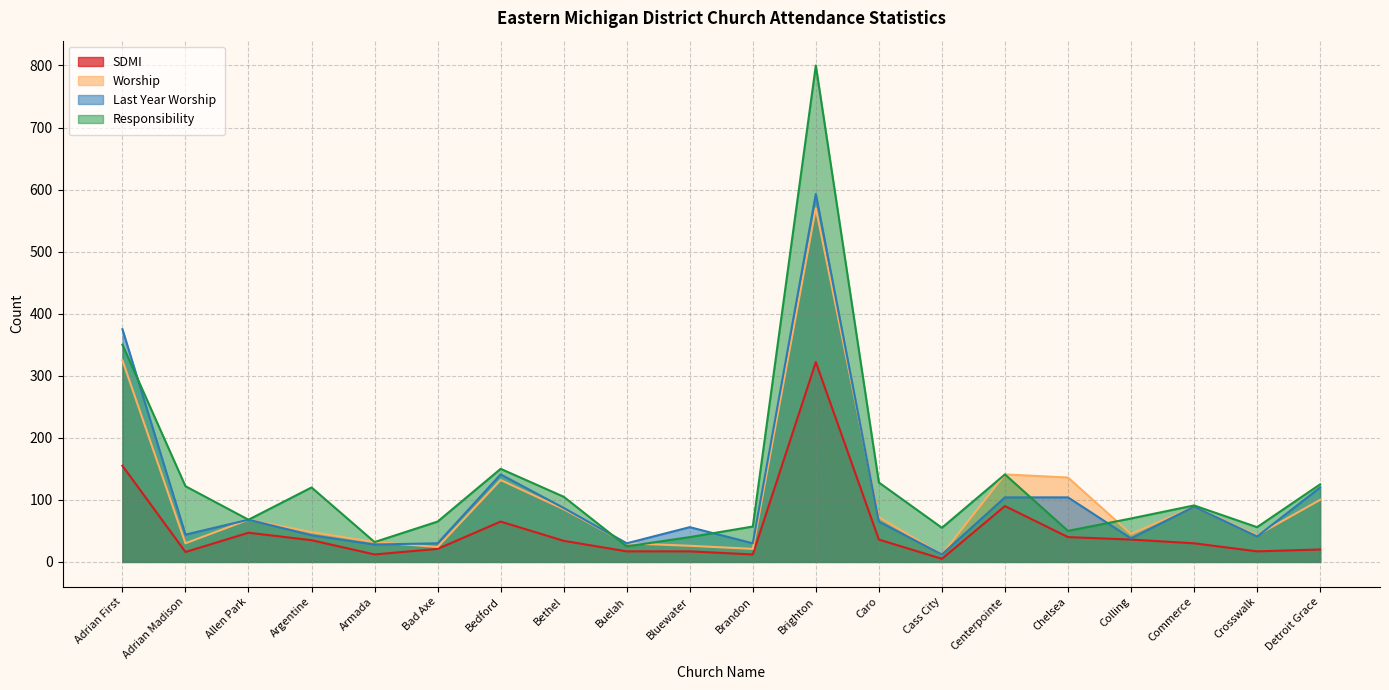

What is the value of the Worship point at the 16th from the left?

136